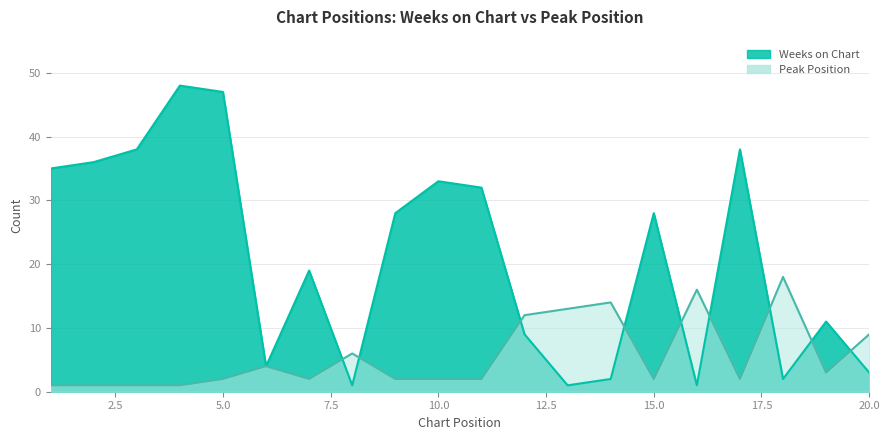

Where do Weeks on Chart and Peak Position first cross each other?

7 and 8